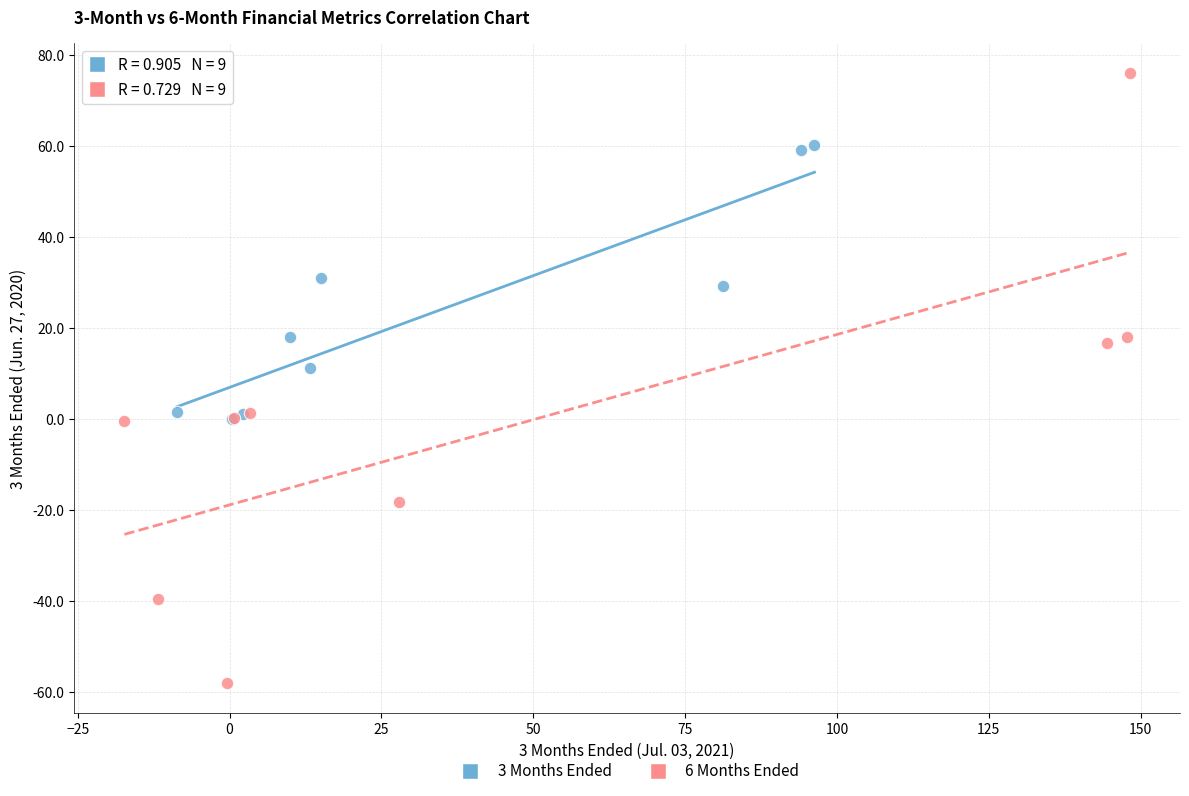

Which series reaches the maximum Y coordinate?

6 Months Ended